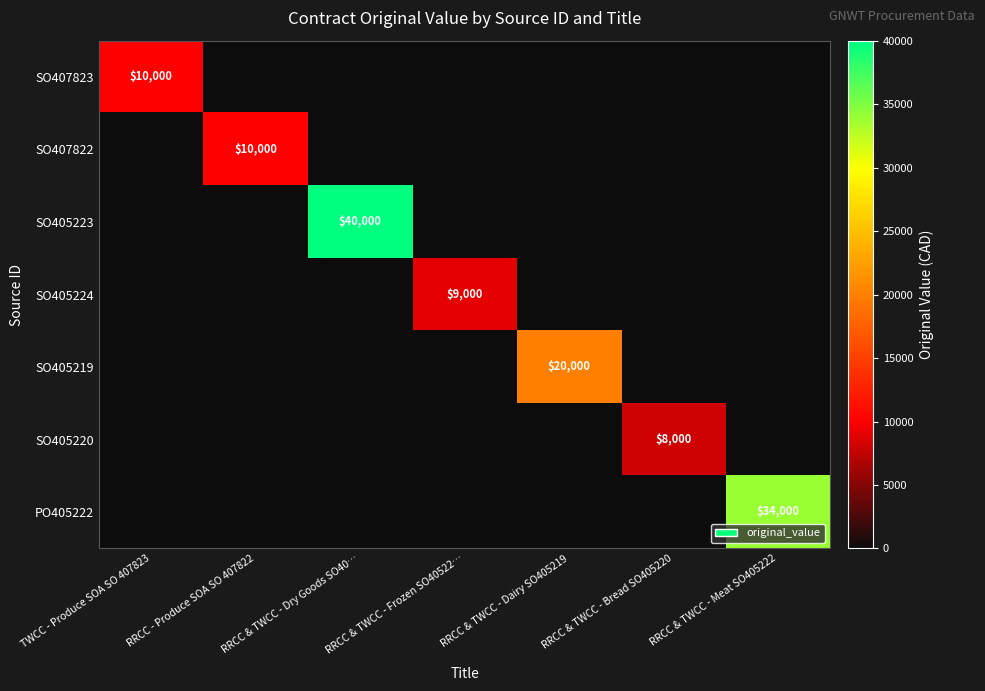

True or false: SO405219 has a value of 20000 at RRCC & TWCC - Dairy SO405219.

True